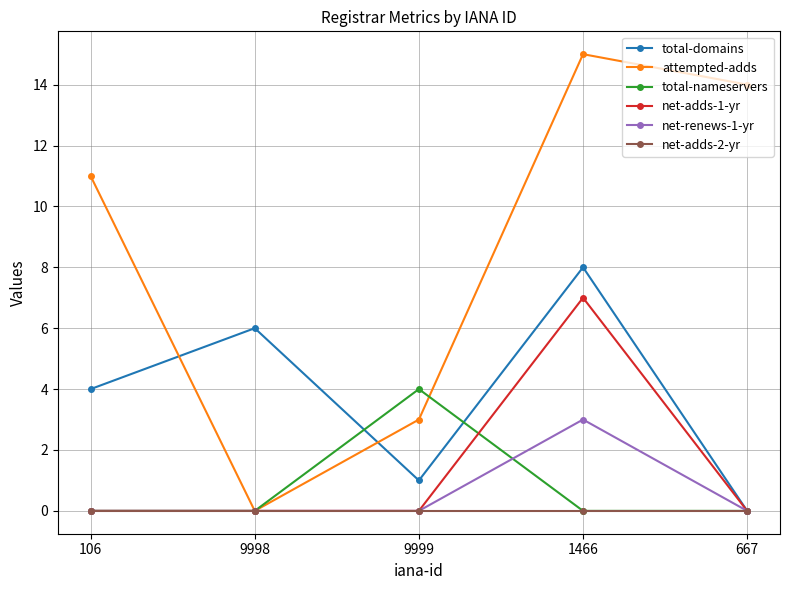

What position from the right is 1466?

2